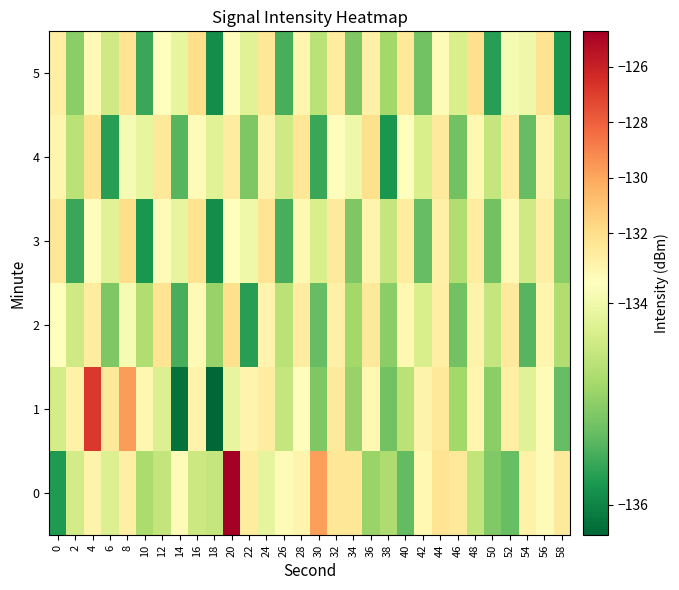

At 6, list the series in order from smallest to largest.

4, 2, 5, 0, 3, 1